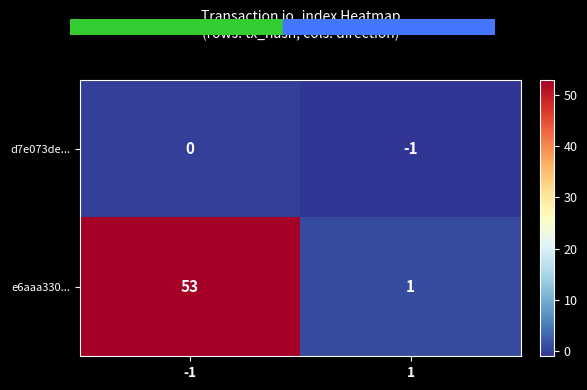

Which series has the largest total across all categories?

e6aaa330...